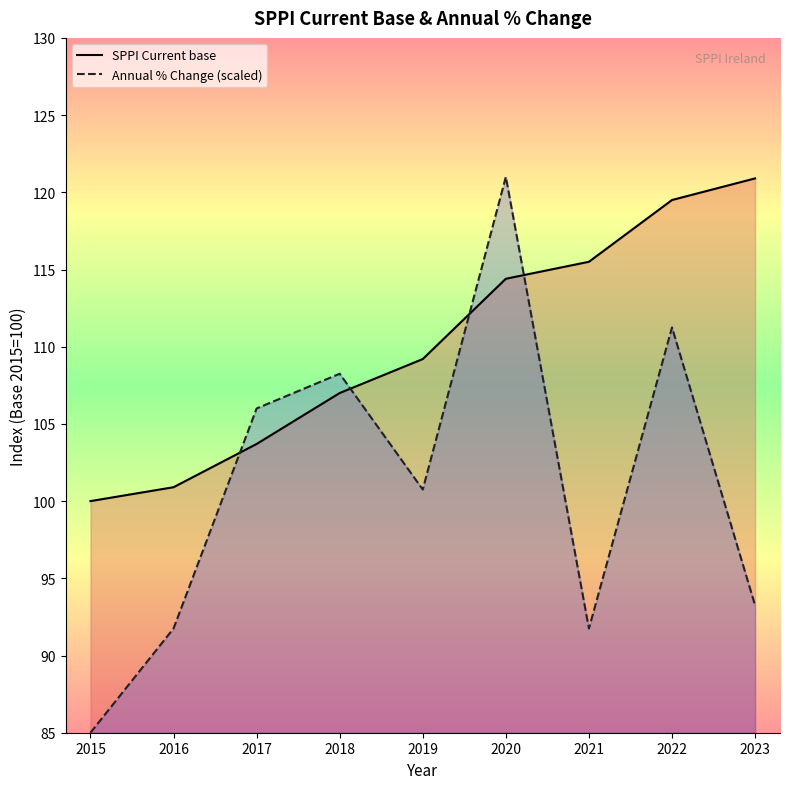

What is the difference between the second highest and second lowest values in the SPPI Current base series?

18.6